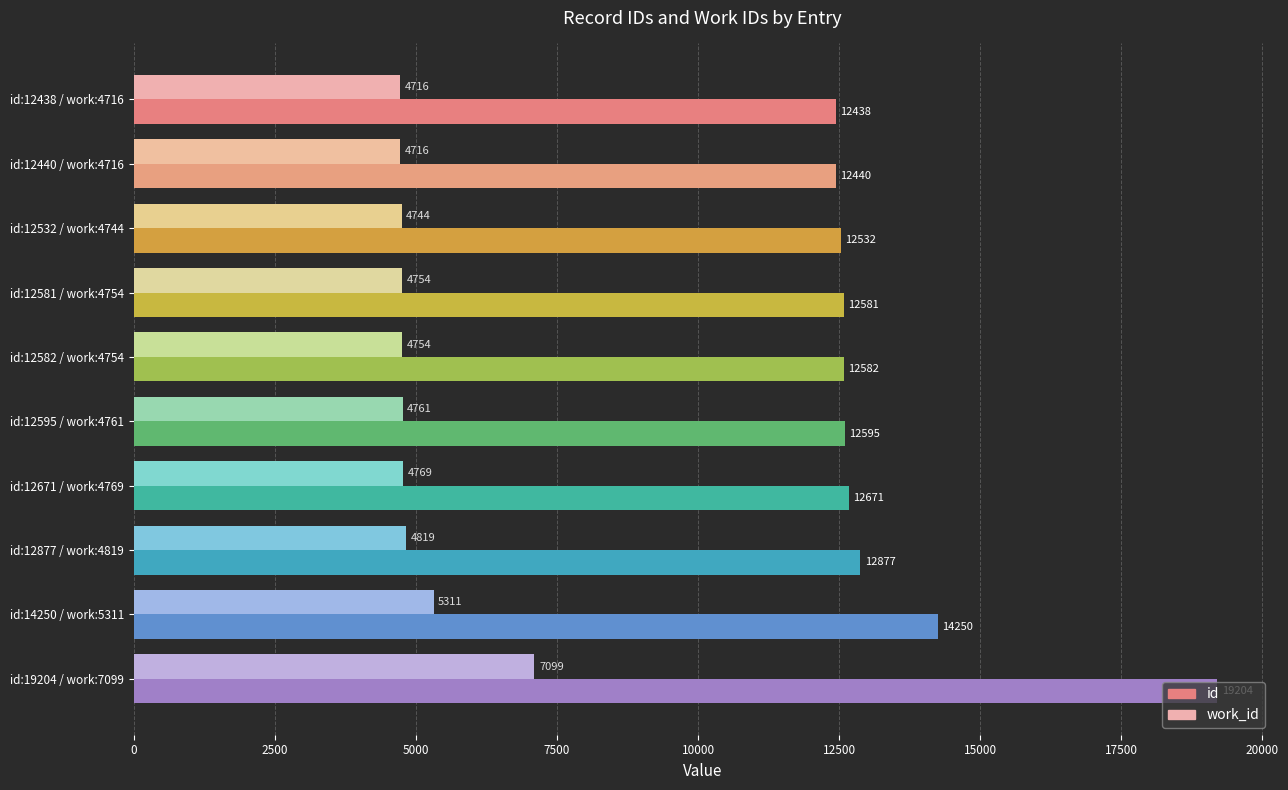

Read the work_id value at id:12582 / work:4754, to the nearest 100.

4800